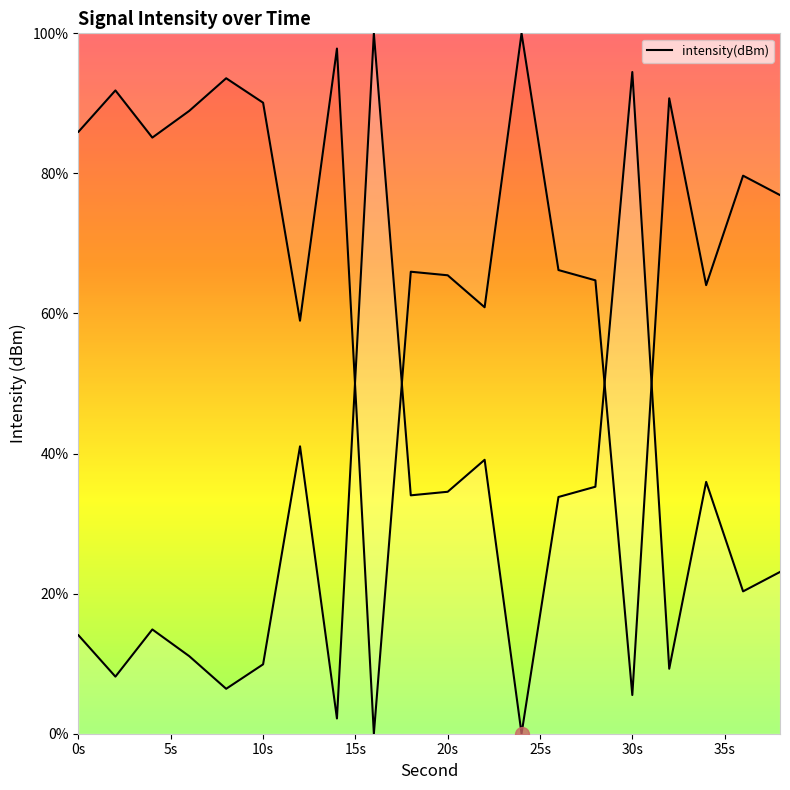

Reading left to right, list all the values displayed in this chart.

85.9	91.8	85.1	88.9	93.6	90.1	59.0	97.8	0.0	66.0	65.5	60.9	100.0	66.2	64.7	5.5	90.7	64.0	79.7	76.9